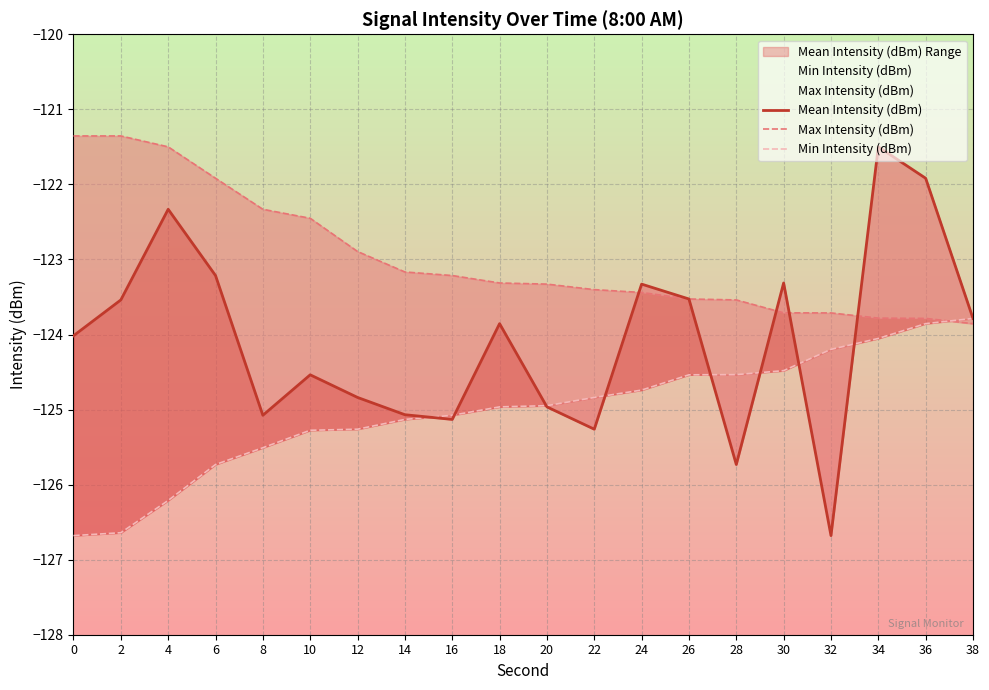

Rank the categories by Max Intensity (dBm) value from highest to lowest.

0, 2, 4, 6, 8, 10, 12, 14, 16, 18, 20, 22, 24, 26, 28, 30, 32, 34, 36, 38